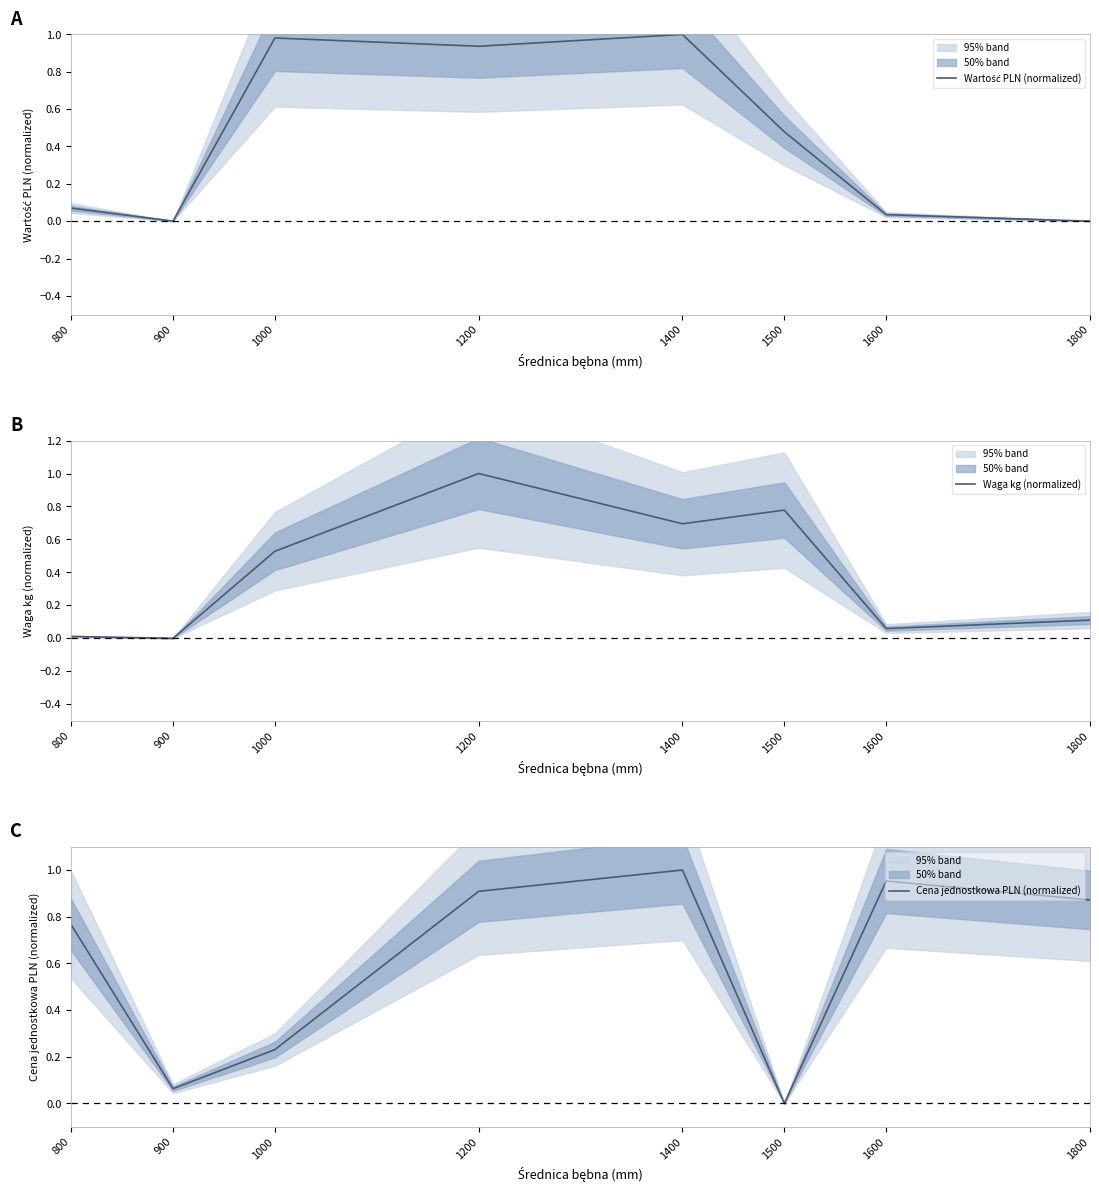

What is the sum of all Cena jednostkowa PLN (normalized) values?

4.8